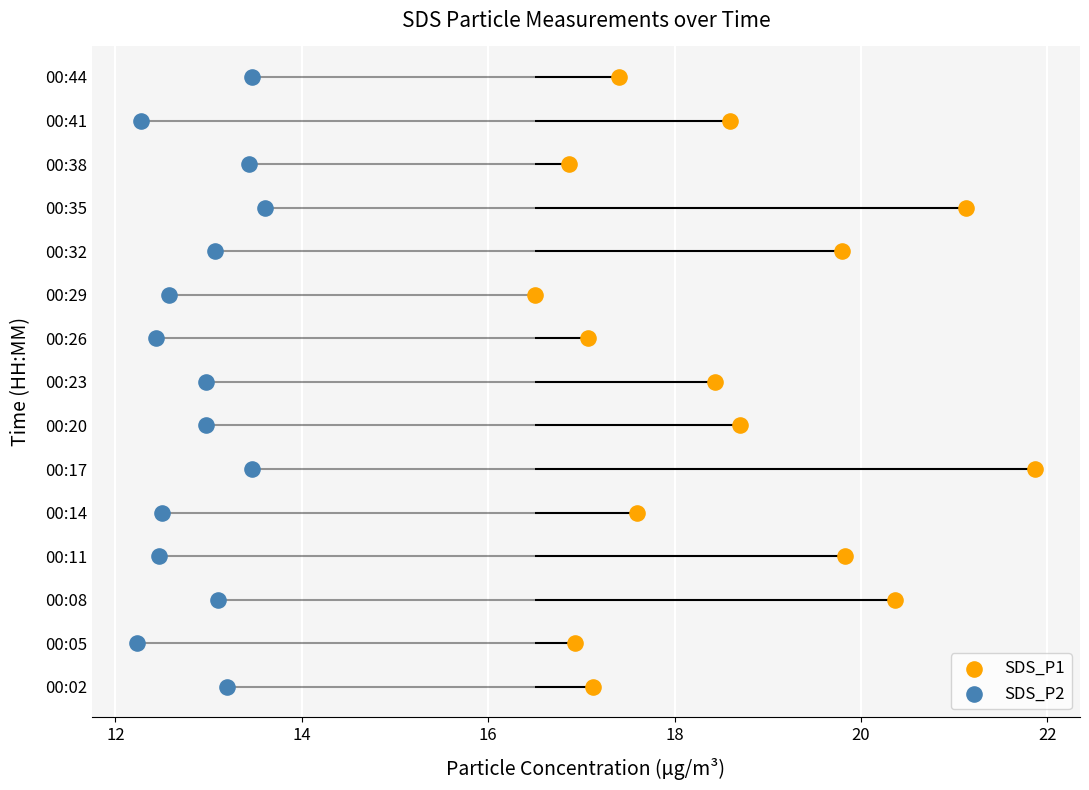

What are all the series names shown in the legend?

SDS_P1, SDS_P2